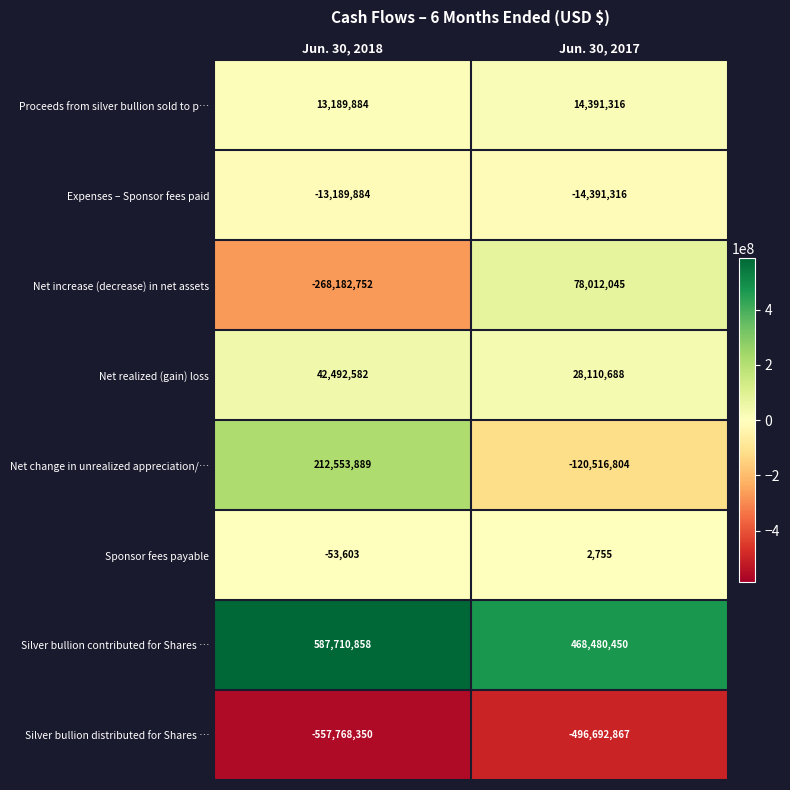

Reading left to right, extract all data points from this chart.

Proceeds from silver bullion sold to p…: Jun. 30, 2018=13189884	Jun. 30, 2017=14391316
Expenses – Sponsor fees paid: Jun. 30, 2018=-13189884	Jun. 30, 2017=-14391316
Net increase (decrease) in net assets: Jun. 30, 2018=-268182752	Jun. 30, 2017=78012045
Net realized (gain) loss: Jun. 30, 2018=42492582	Jun. 30, 2017=28110688
Net change in unrealized appreciation/…: Jun. 30, 2018=212553889	Jun. 30, 2017=-120516804
Sponsor fees payable: Jun. 30, 2018=-53603	Jun. 30, 2017=2755
Silver bullion contributed for Shares …: Jun. 30, 2018=587710858	Jun. 30, 2017=468480450
Silver bullion distributed for Shares …: Jun. 30, 2018=-557768350	Jun. 30, 2017=-496692867